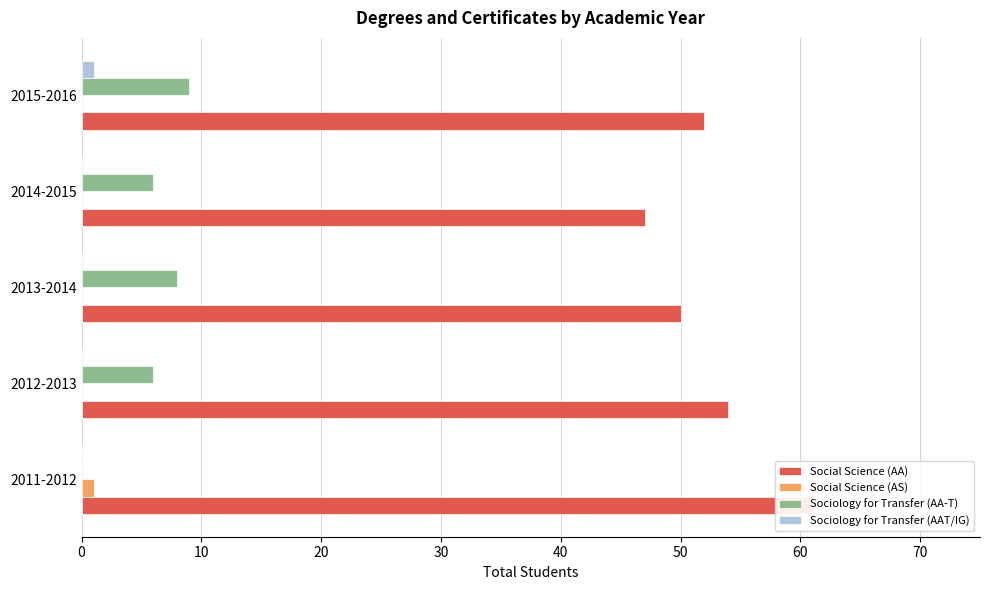

How many categories are shown in the chart?

5